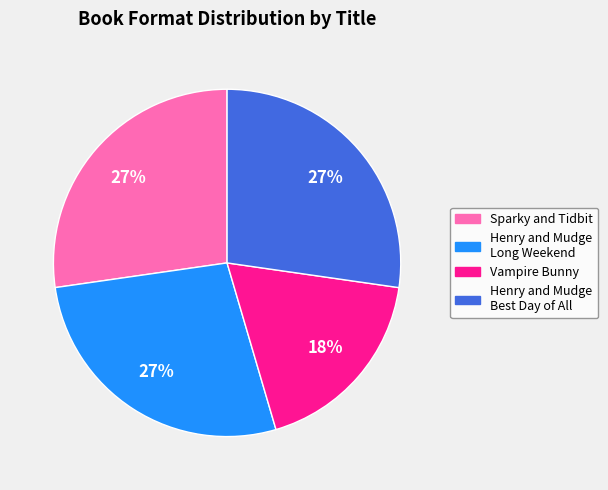

Approximately how many times larger is the value at Sparky and Tidbit compared to Vampire Bunny?

1.5